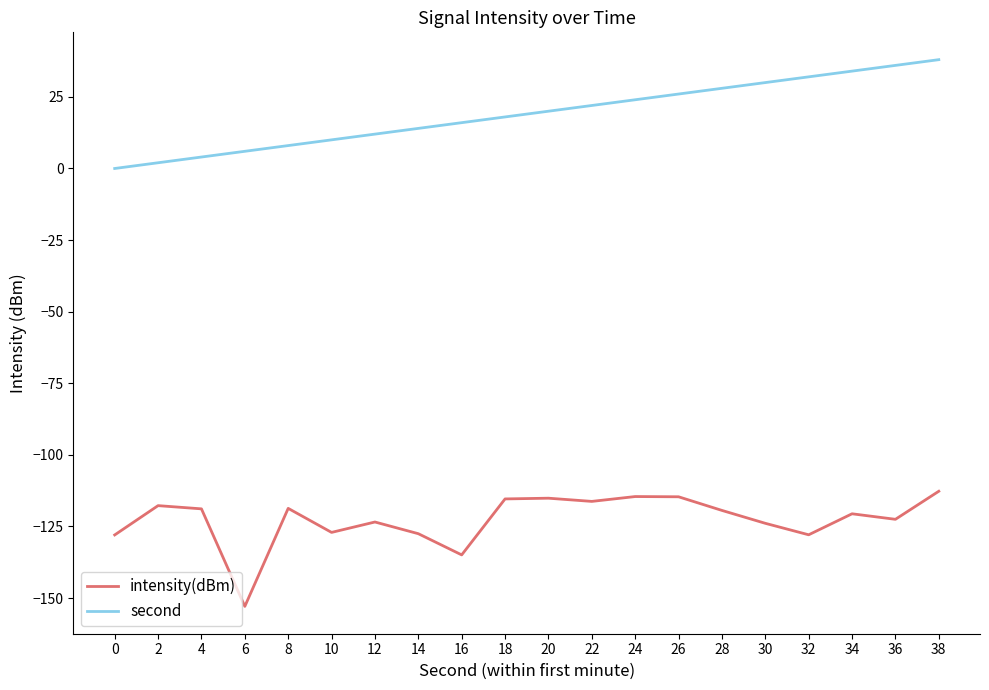

True or false: second and intensity(dBm) intersect in this chart.

False